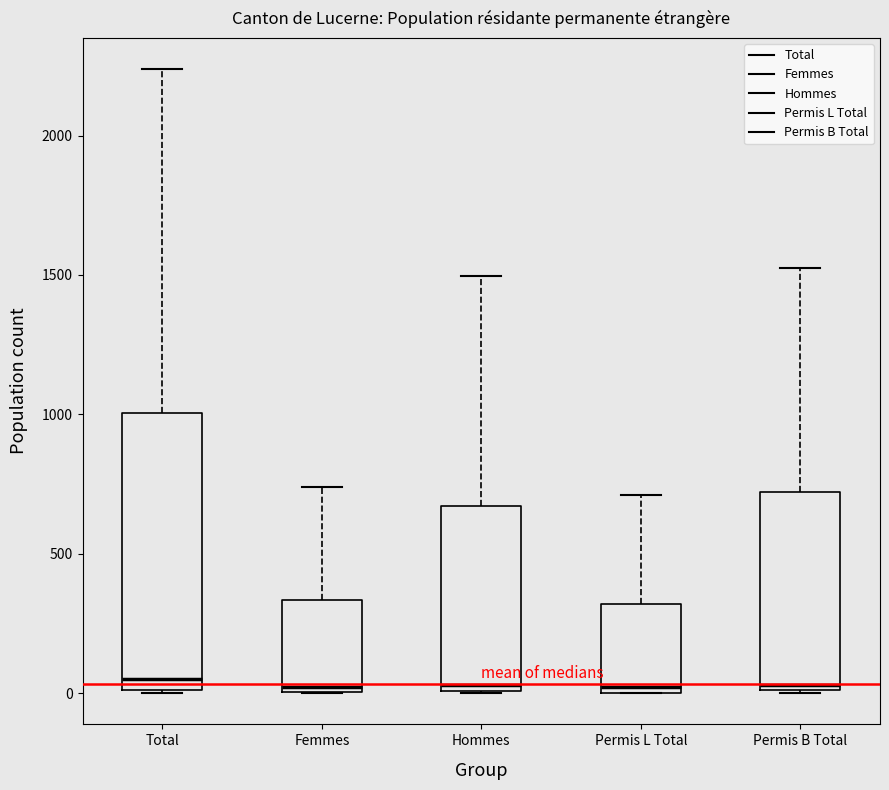

Reading left to right, transcribe this box plot: for each box, give where its median line is, the range the box spans, and where its two whiskers end, as read against the y-axis. The values are not printed on the chart, so give them approximately, as read against the axis.

Total: median 50, box 0 to 1000, whiskers 0 to 2250
Femmes: median 0 (just above the box's lower edge), box 0 to 350, whiskers 0 to 750
Hommes: median 50, box 0 to 650, whiskers 0 to 1500
Permis L Total: median 0 (just above the box's lower edge), box 0 to 300, whiskers 0 to 700
Permis B Total: median 50, box 0 to 700, whiskers 0 to 1550